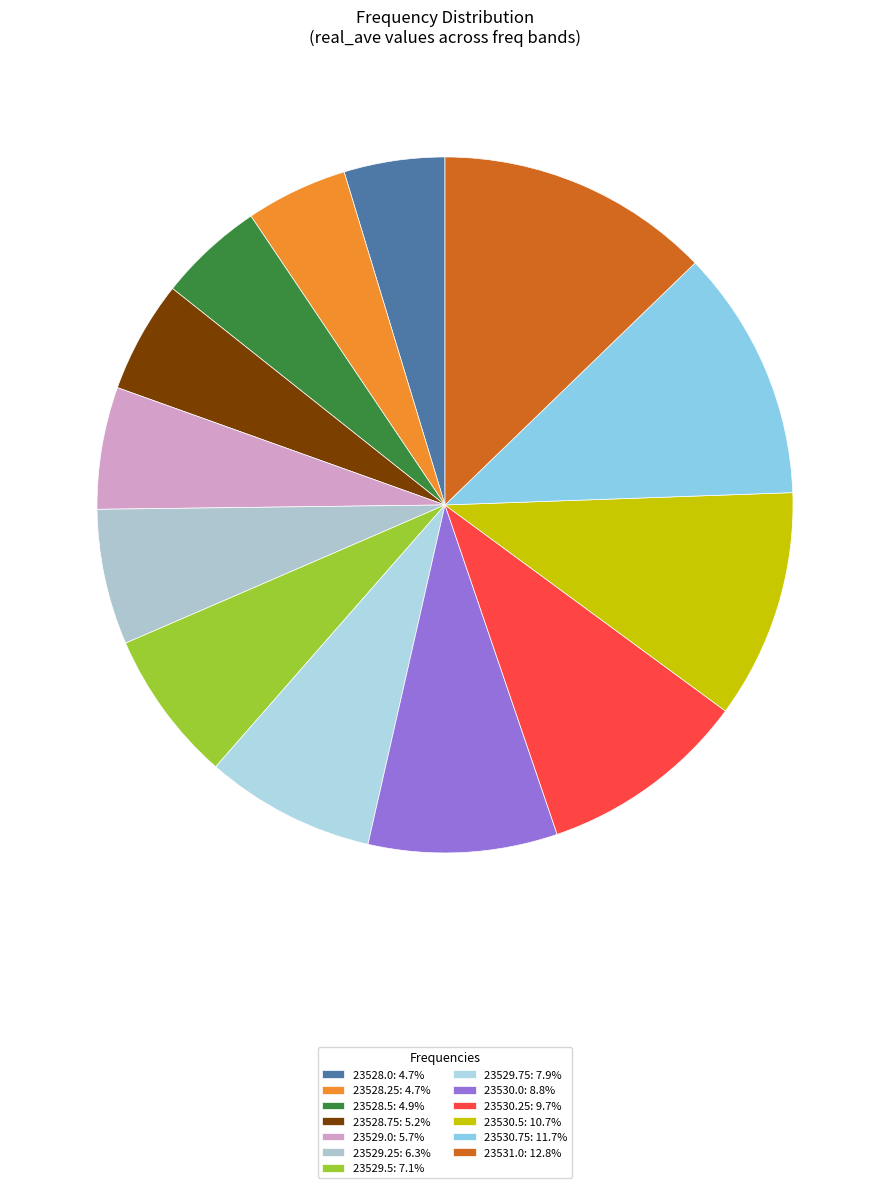

What is the smallest slice in the pie chart?

23528.0